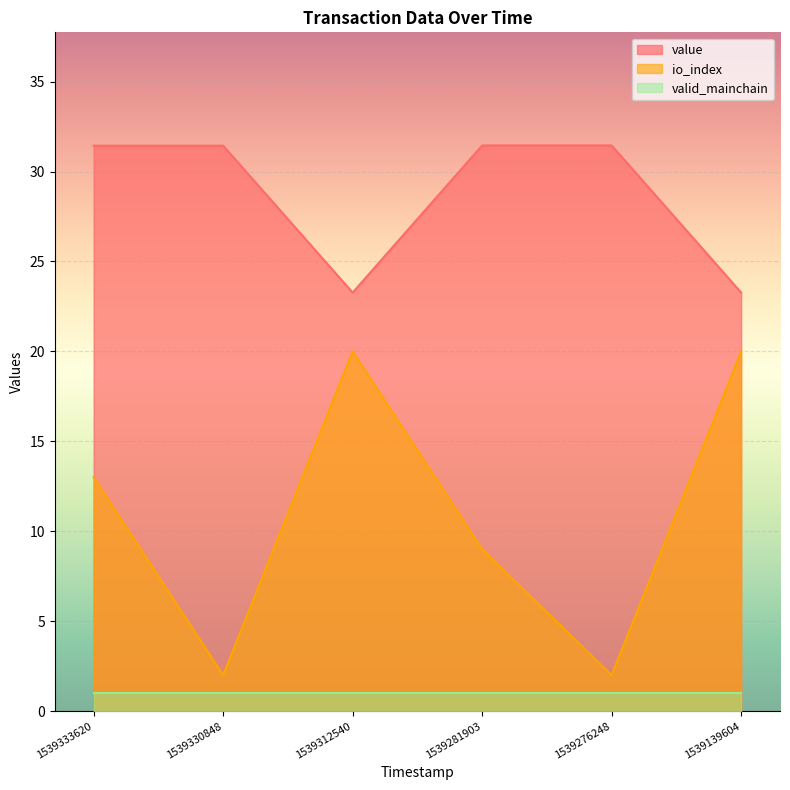

What is the total value across all series at 1539281903?

41.5